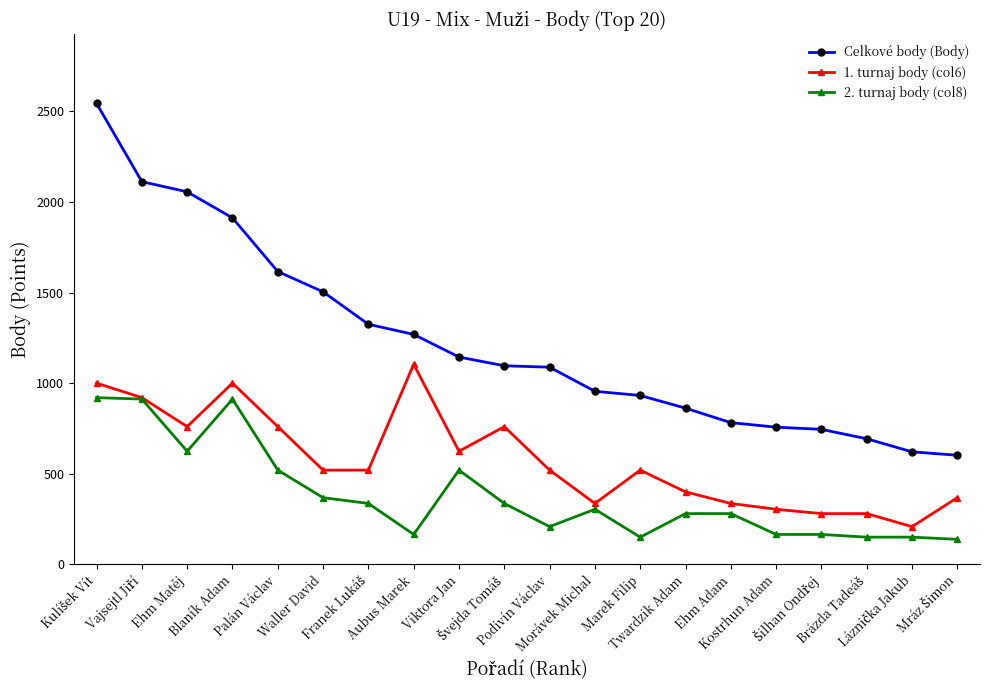

What is the highest value of the 2. turnaj body (col8) series?

920